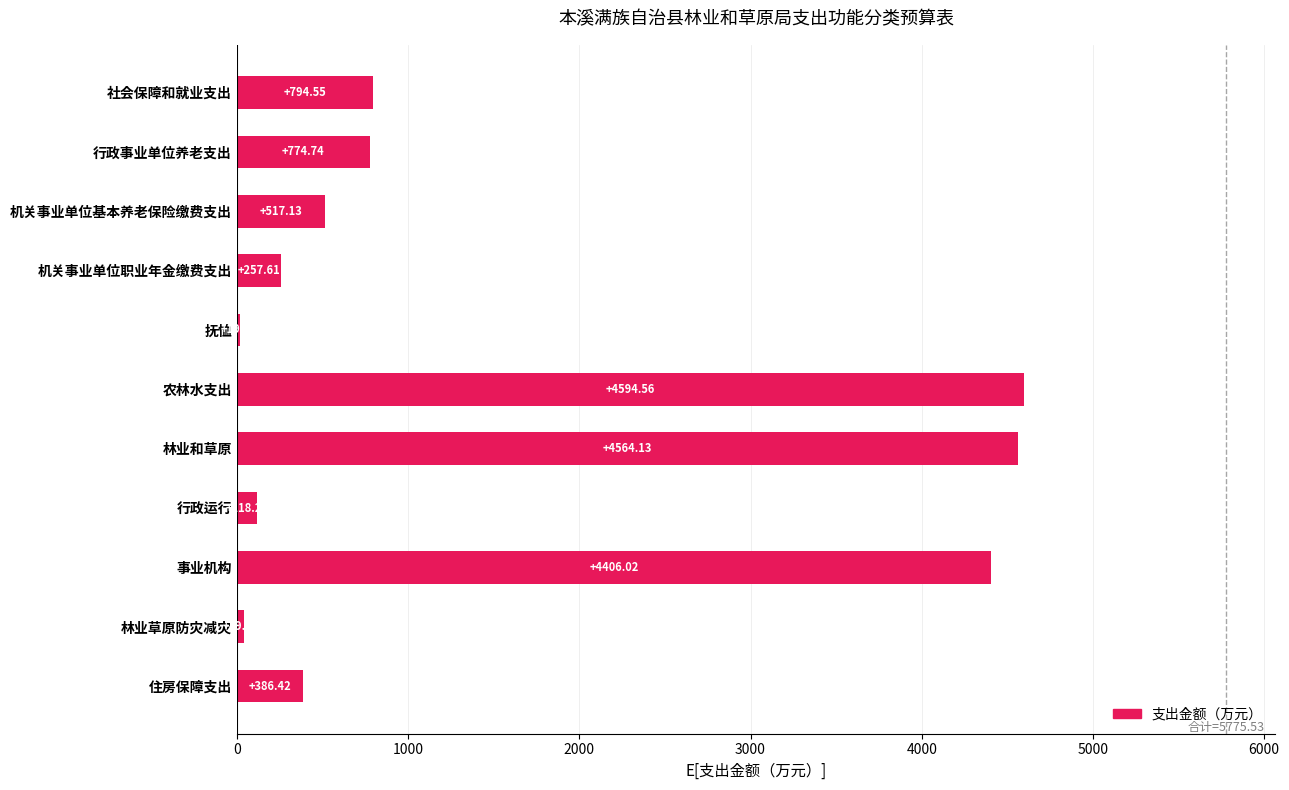

What is the label of the 9th bar from the bottom?

机关事业单位基本养老保险缴费支出